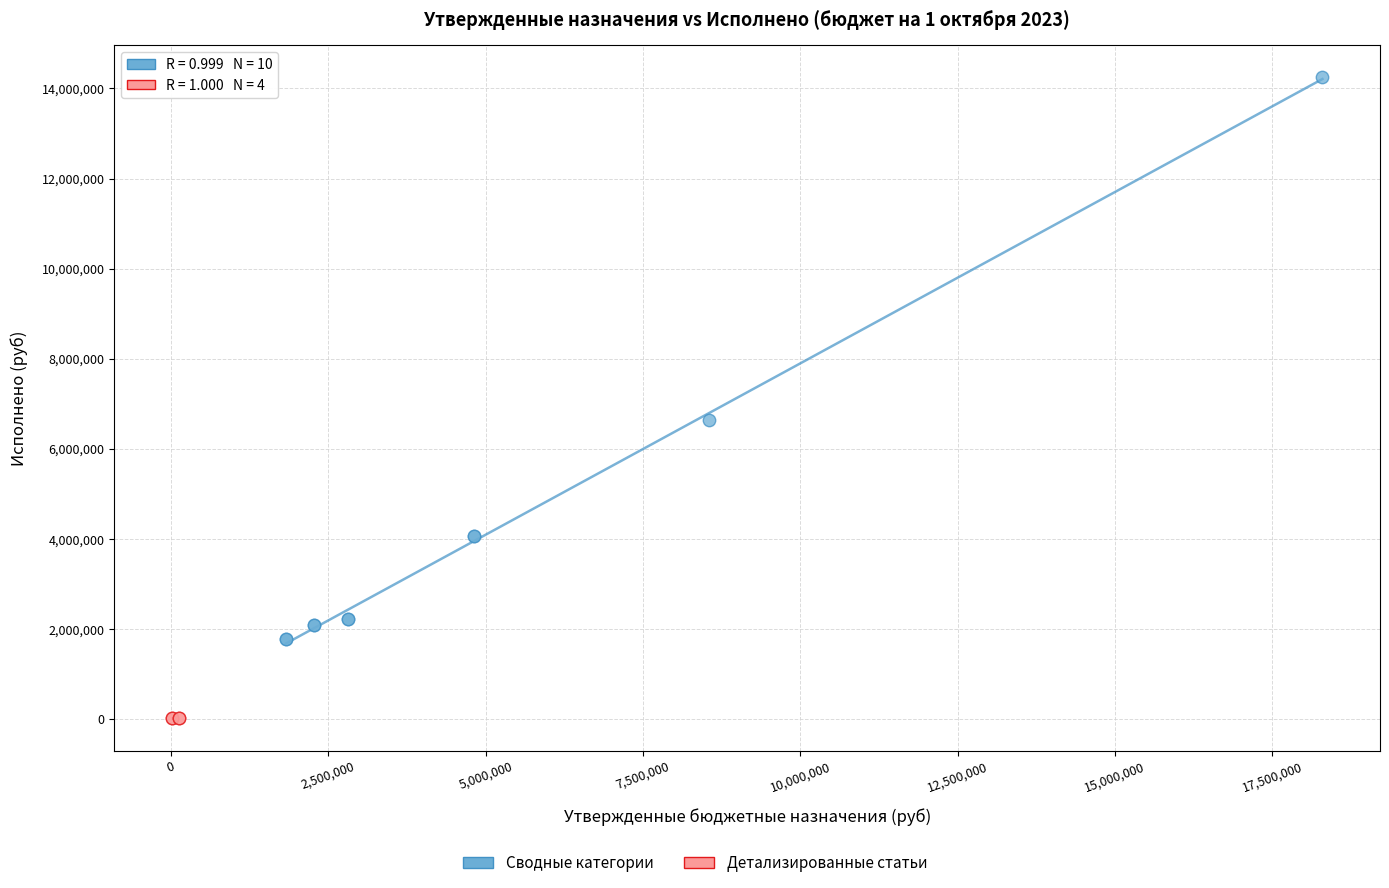

Which series has the largest Y range (max minus min)?

Сводные категории